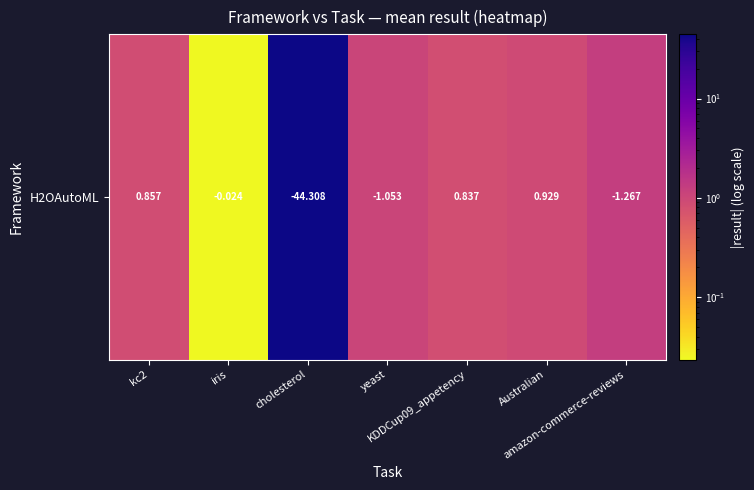

Reading left to right, what are all the values shown in this chart?

kc2=0.9	iris=0.0	cholesterol=44.3	yeast=1.1	KDDCup09_appetency=0.8	Australian=0.9	amazon-commerce-reviews=1.3